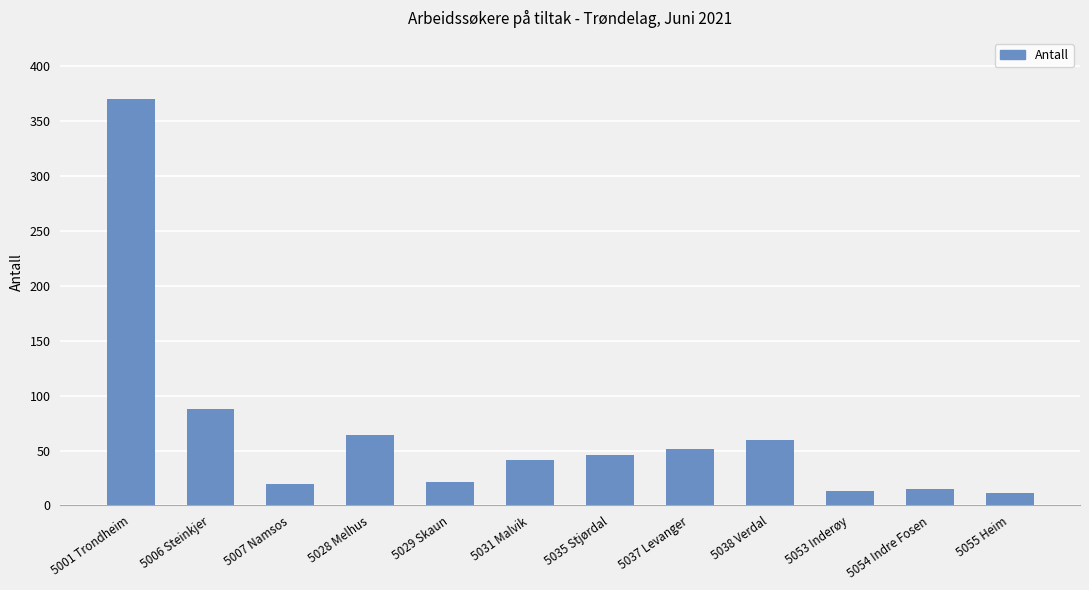

What is the difference between the maximum and minimum values?

359